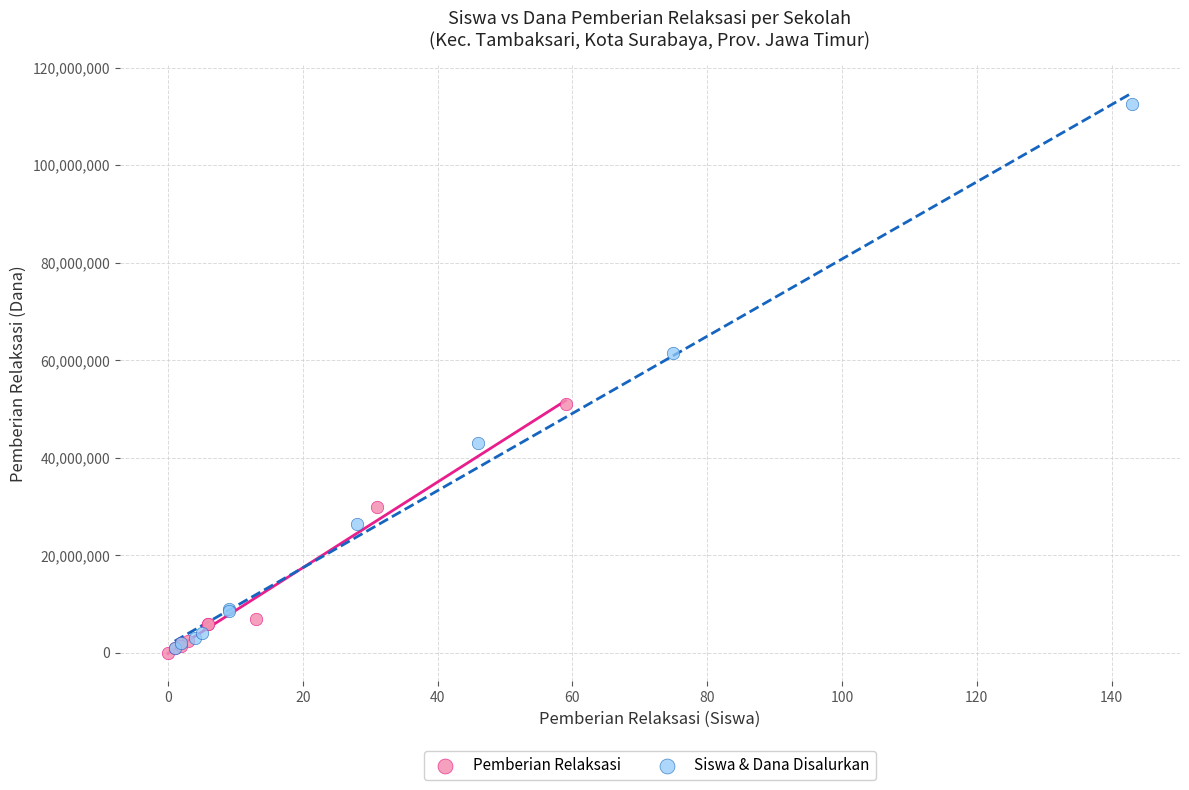

Which series reaches the maximum Y coordinate?

Siswa & Dana Disalurkan